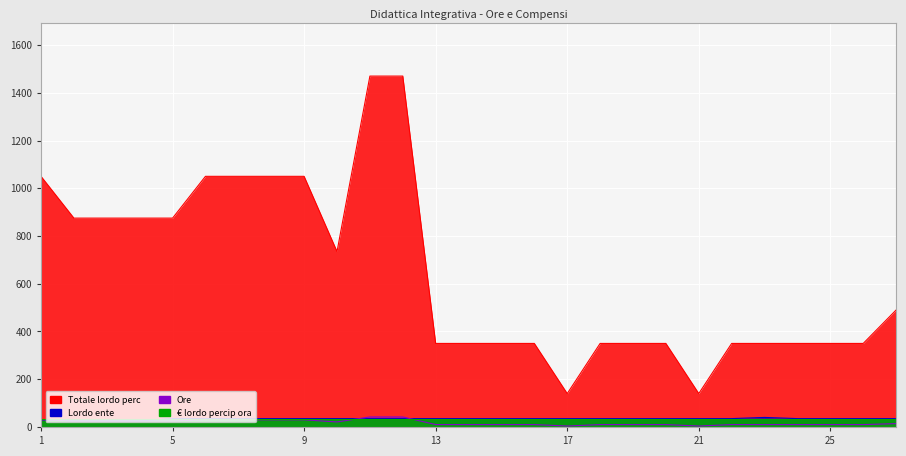

What is the total value across all series at 20?

395